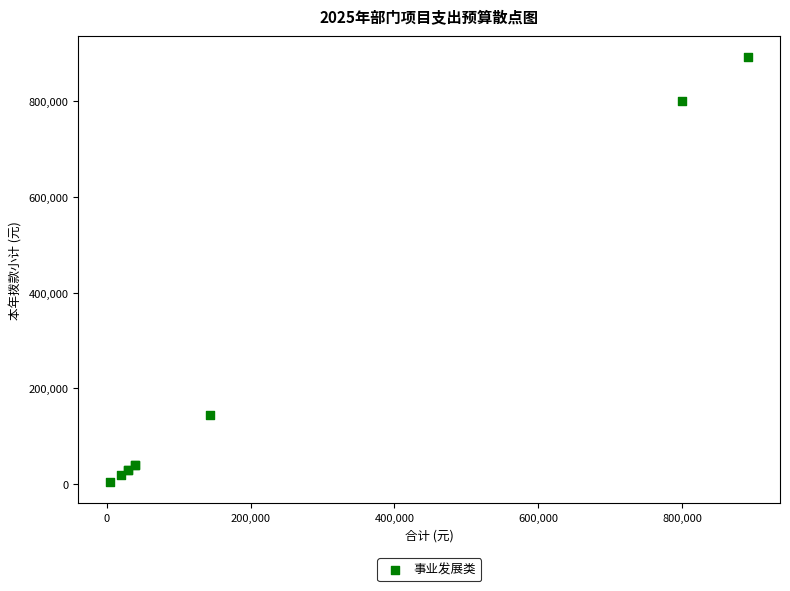

What Y value in the scatter plot is closest to 448248?

144000.0